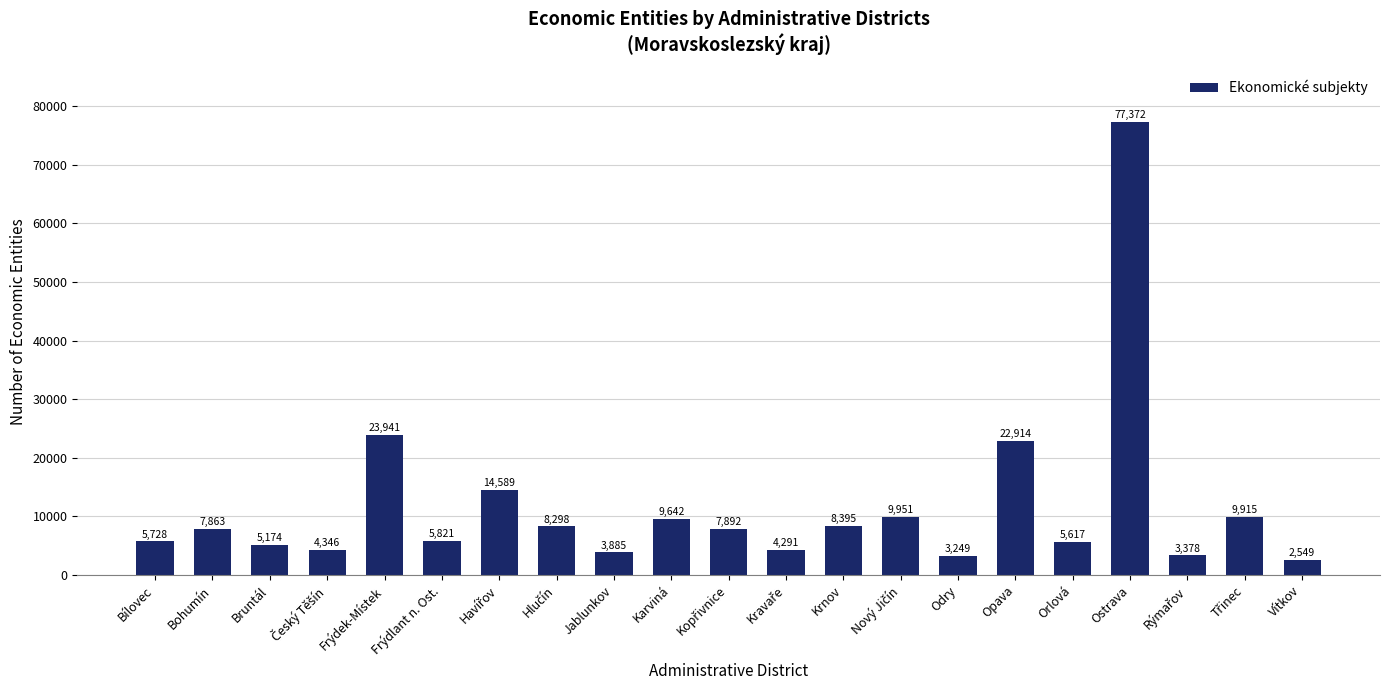

Between Ostrava and Frýdek-Místek, which is larger?

Ostrava